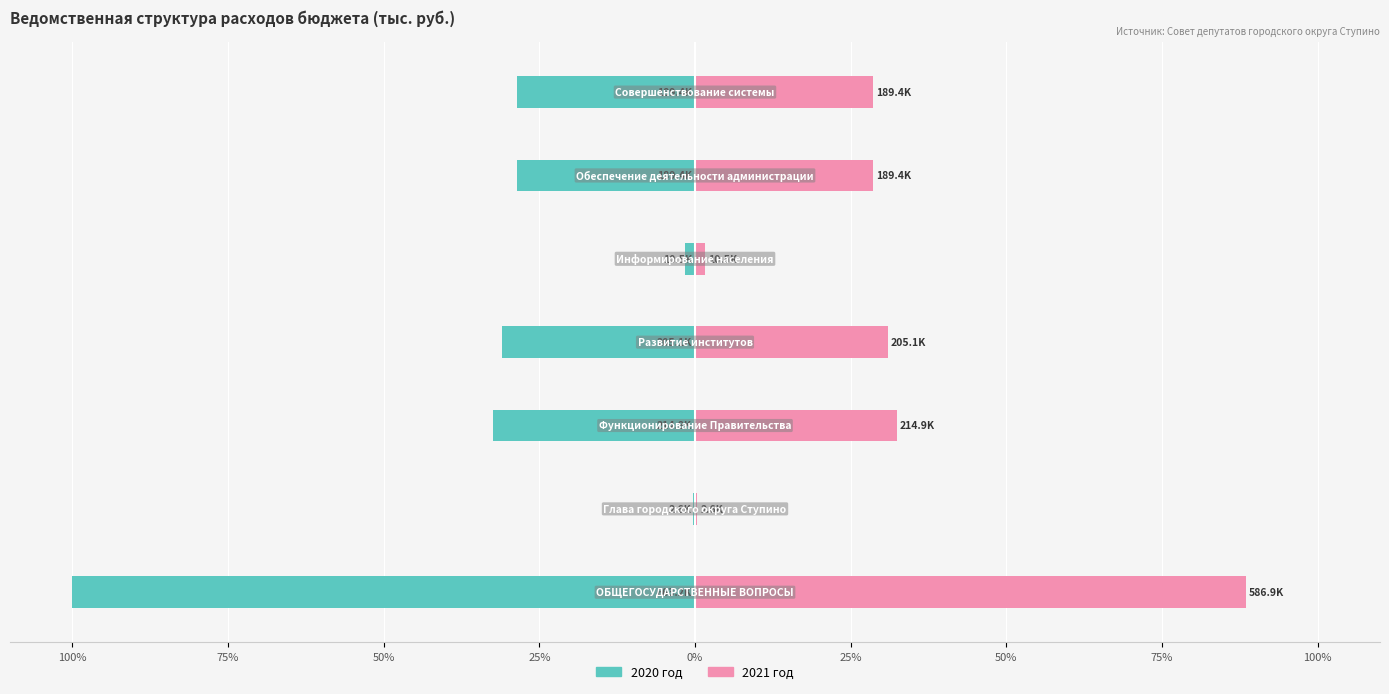

How many values in the 2020 год series are below -28?

5